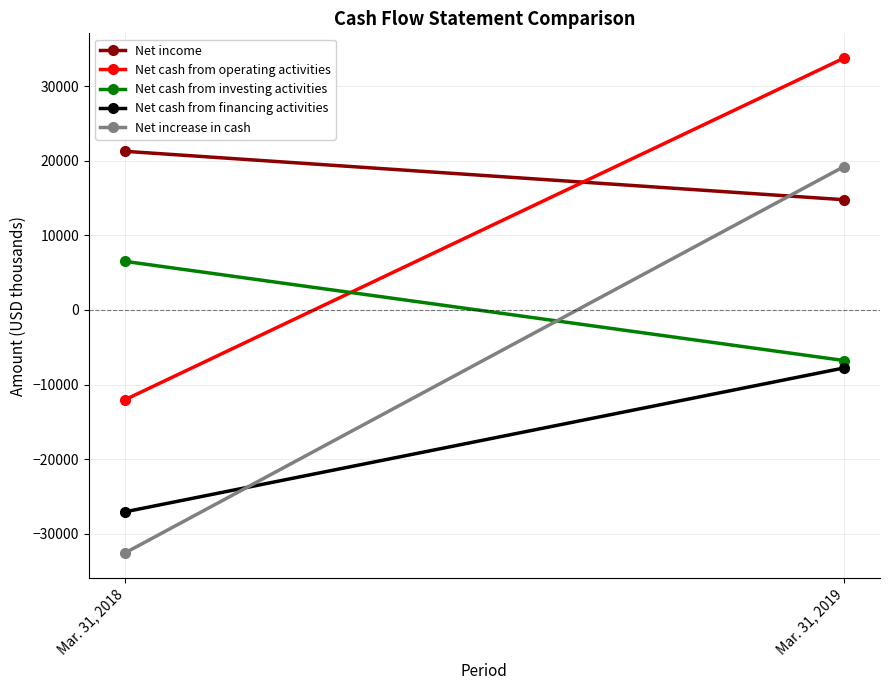

Rank the series at Mar. 31, 2019 from highest to lowest value.

Net cash from operating activities, Net increase in cash, Net income, Net cash from investing activities, Net cash from financing activities